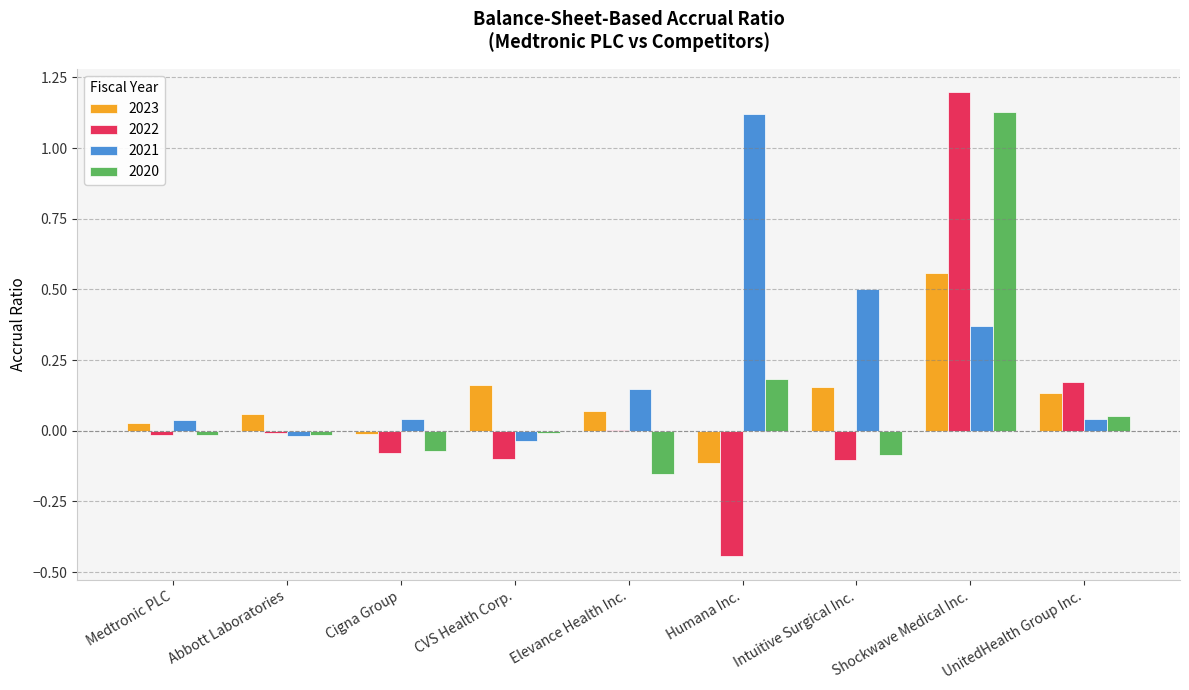

Which category has the highest value across all series?

Shockwave Medical Inc.